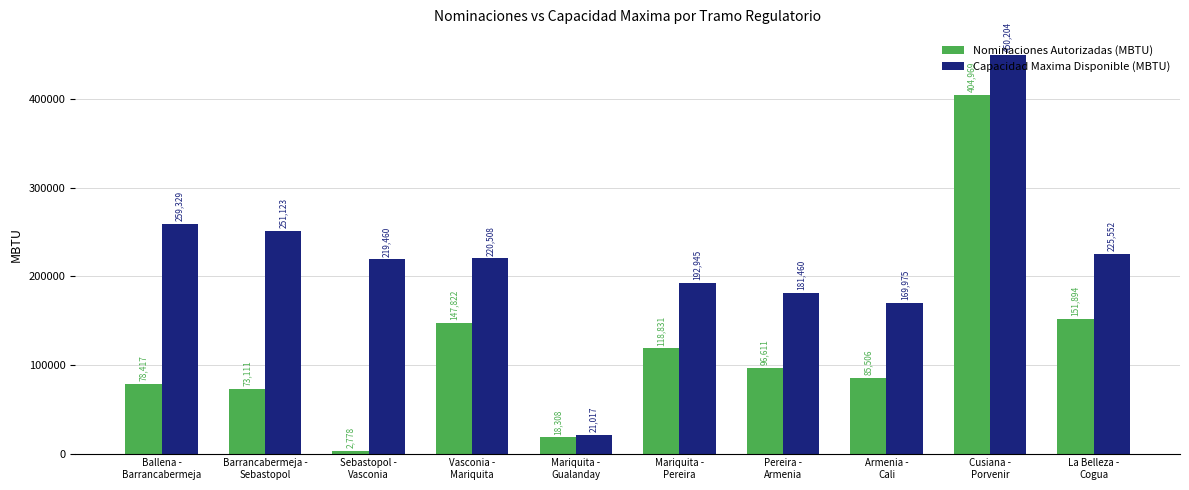

Is the value of Capacidad Maxima Disponible (MBTU) at Mariquita -
Pereira greater than the value of Nominaciones Autorizadas (MBTU) at Vasconia -
Mariquita?

Yes